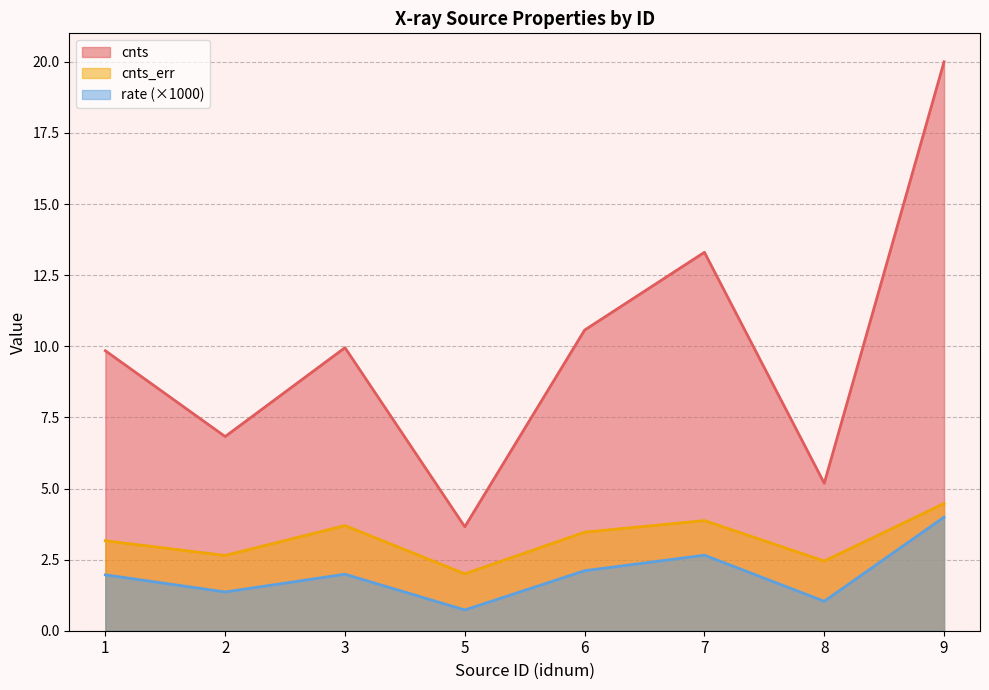

What is the highest value of the rate series?

4.0